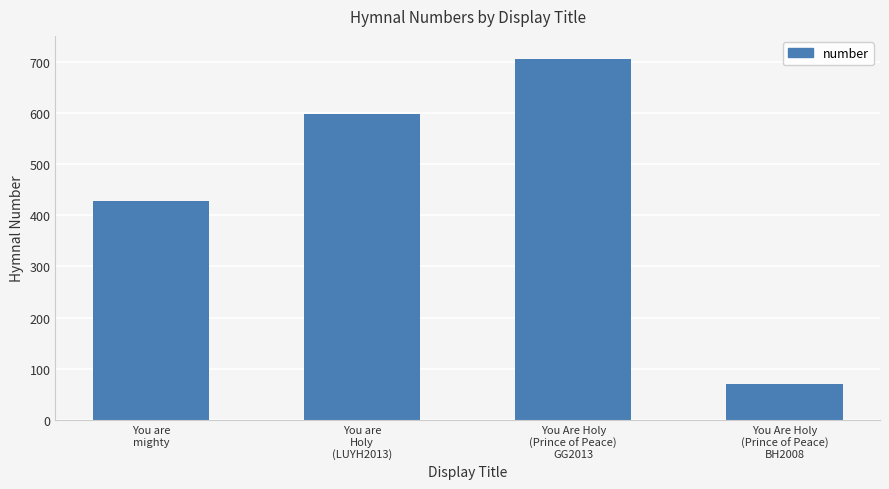

What is the sum of the values at You are
mighty and You Are Holy
(Prince of Peace)
GG2013?

1133